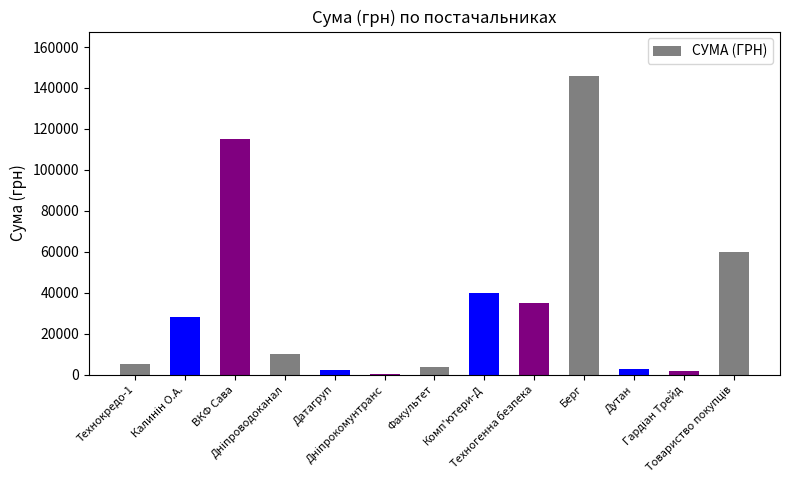

What is the greatest value displayed?

145693.0